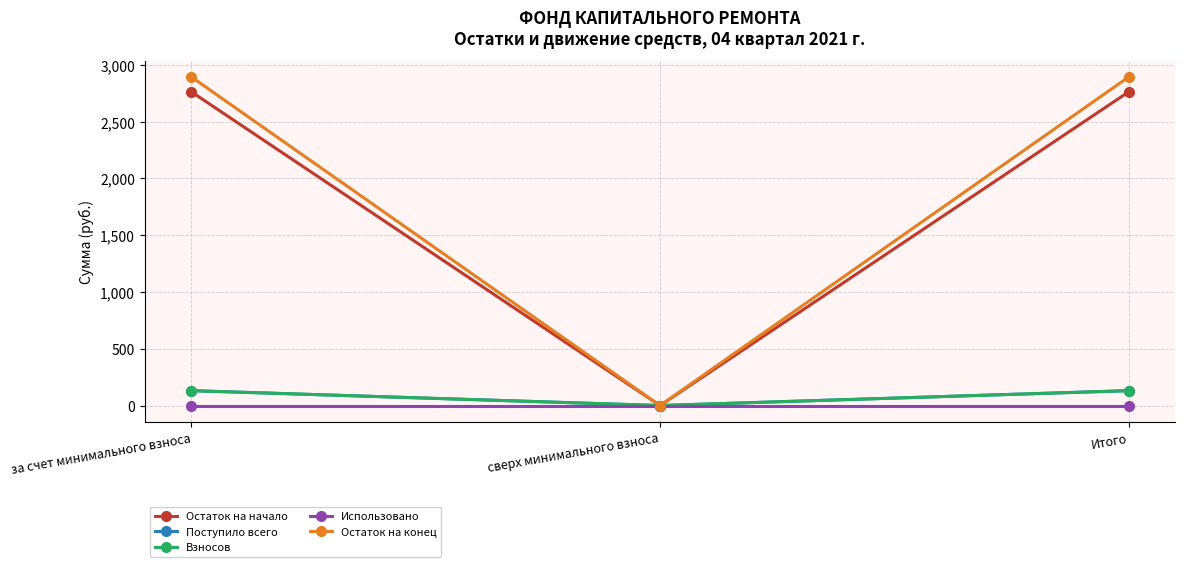

At how many categories does at least one series exceed 2044?

2